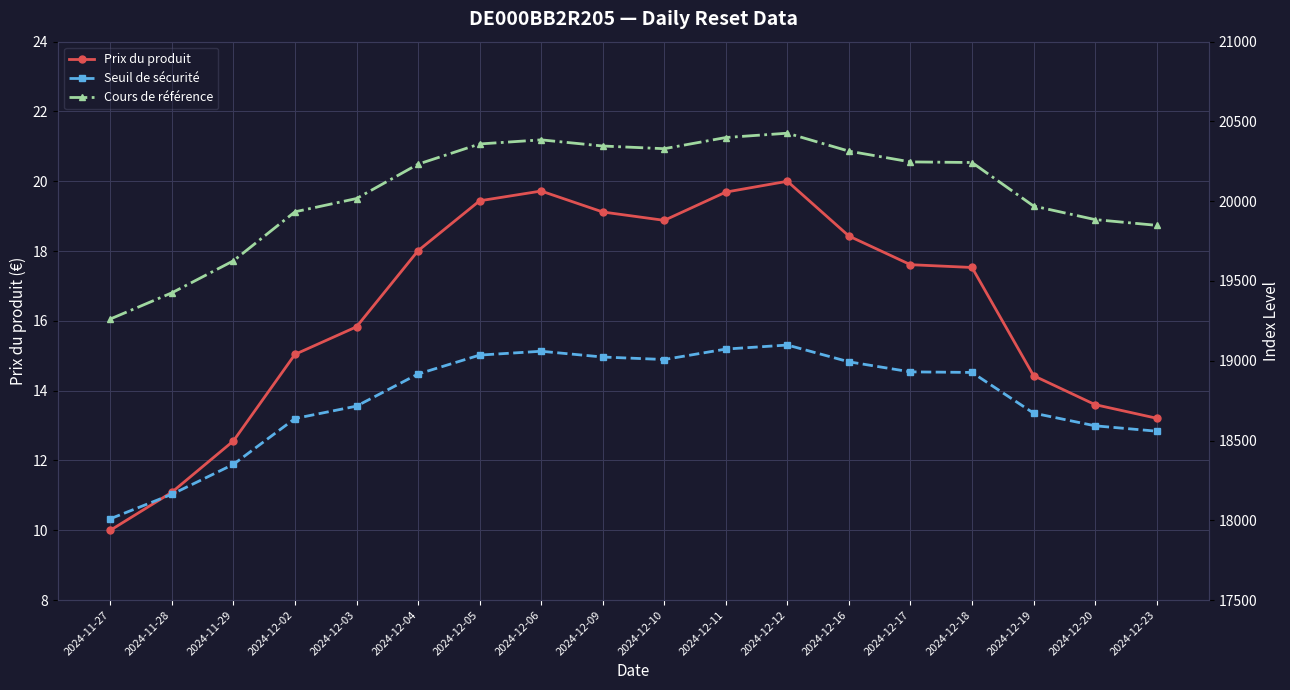

True or false: Cours de référence and Prix du produit intersect in this chart.

False